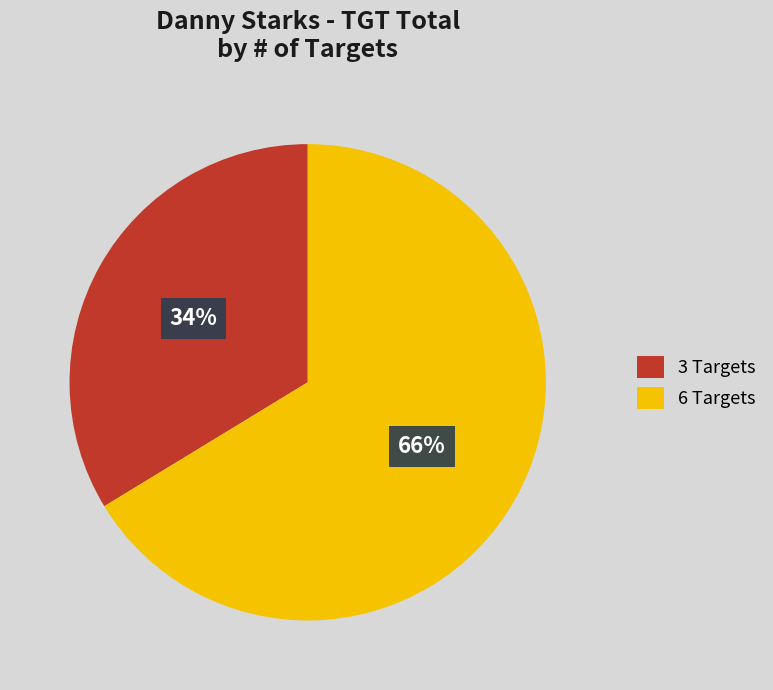

What percentage is the 6 Targets slice, to the nearest percent?

66%